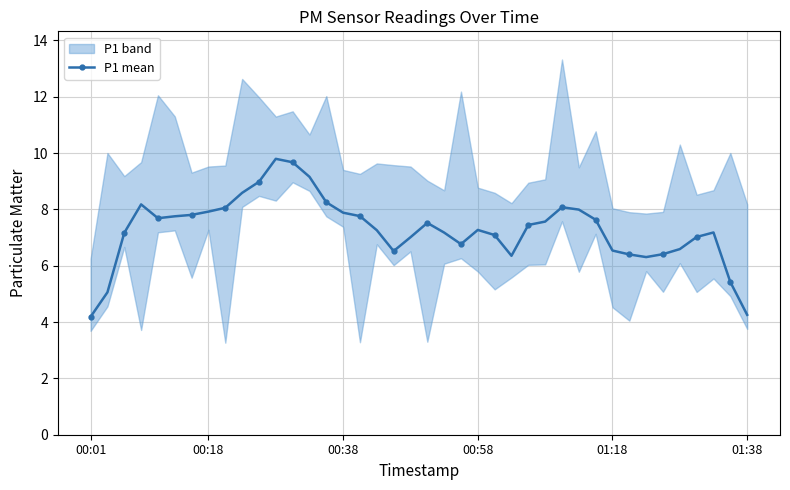

What is the change in value from 9 to 10?

+0.4